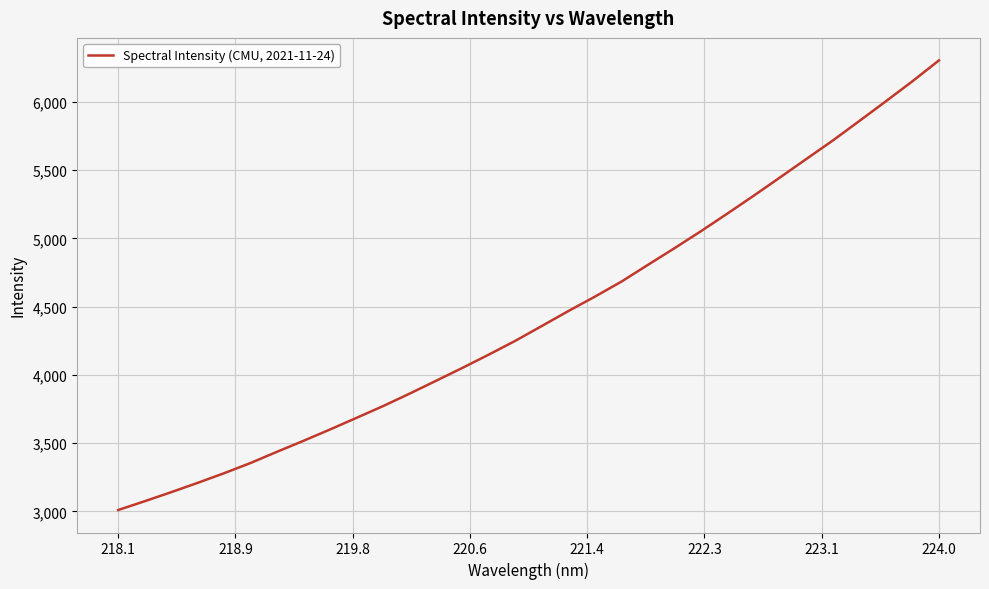

What is the average value?

4430.5